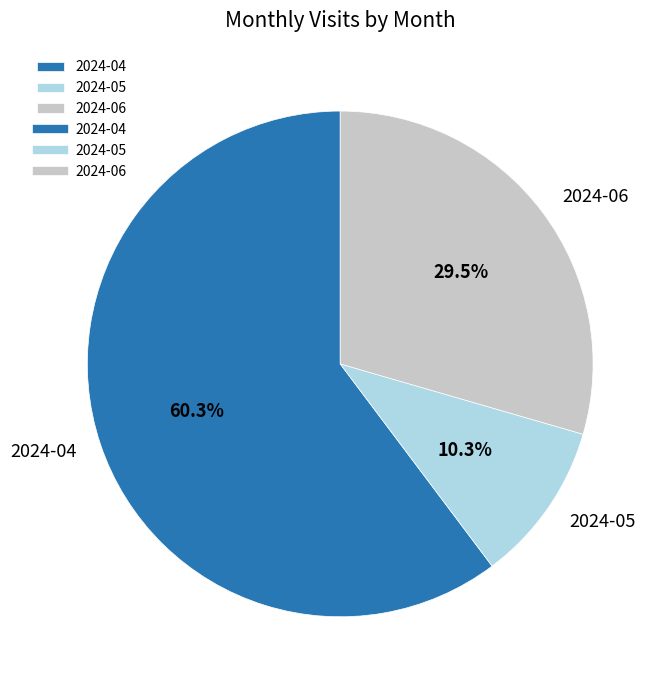

Count the number of slices in the pie.

3